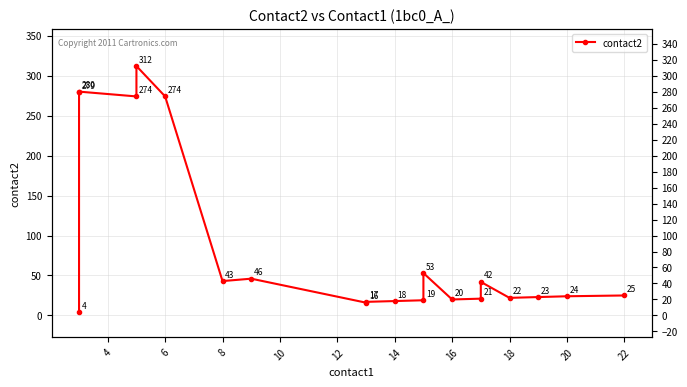

How many interior local valleys (lower than both neighbors) does the data have?

5